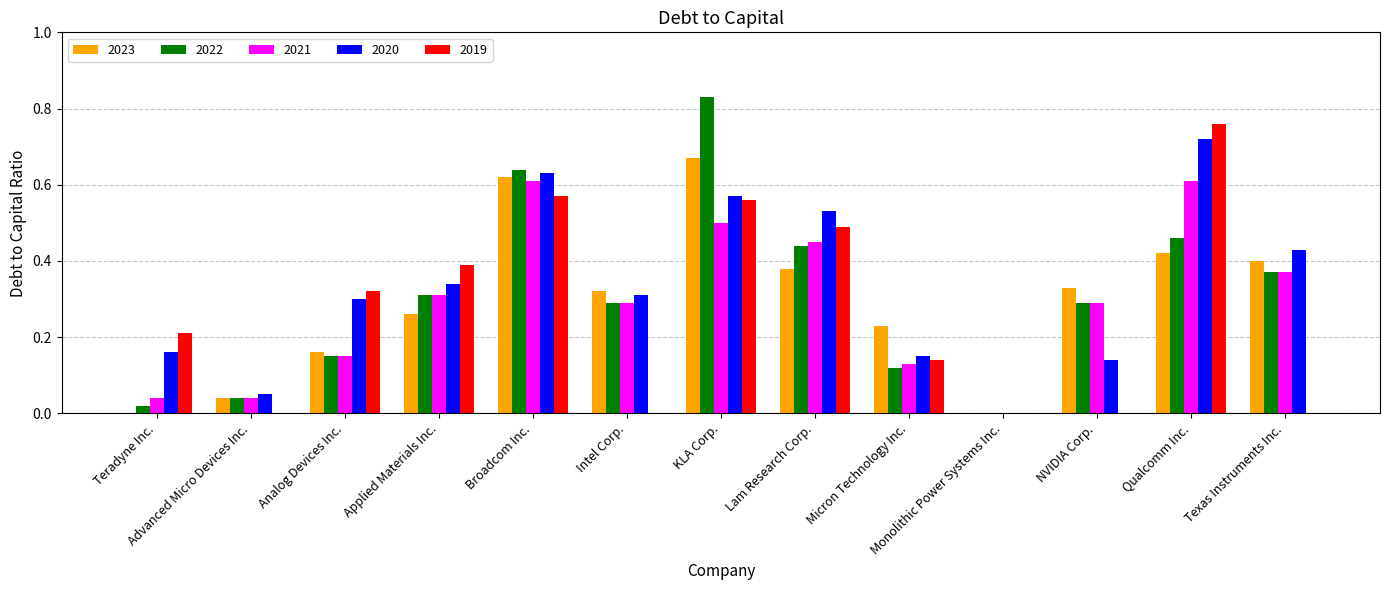

The value of 2019 at Advanced Micro Devices Inc. is 0.4. True or false?

False